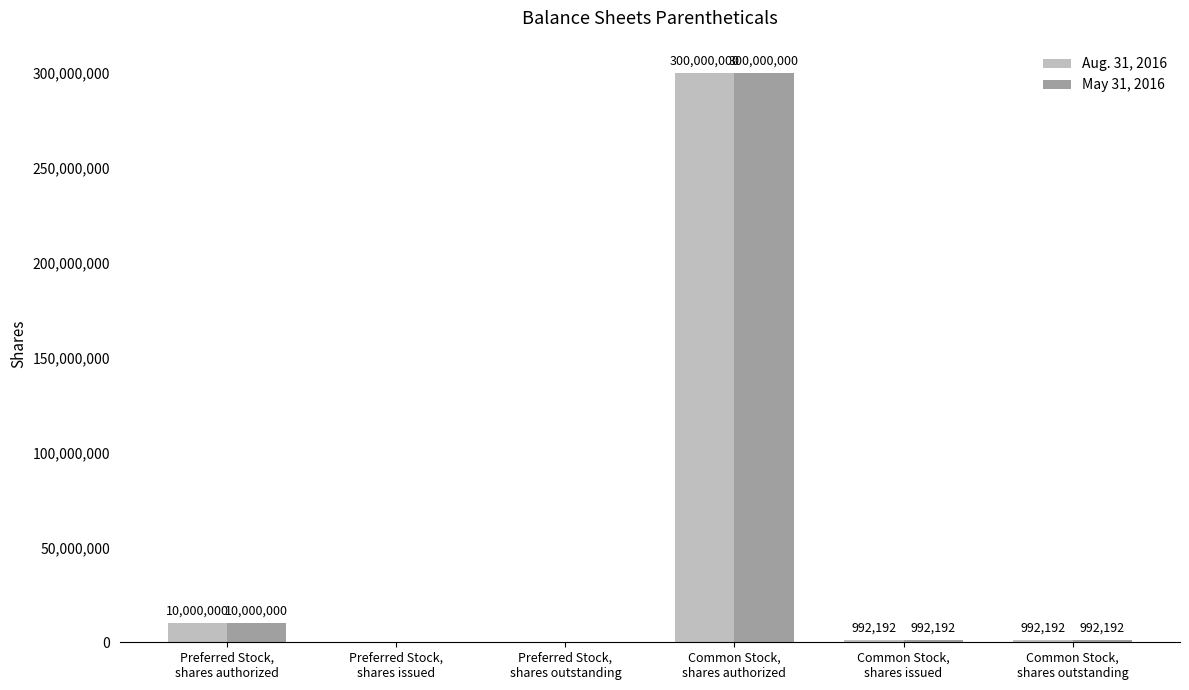

Count the number of data series in this chart.

2